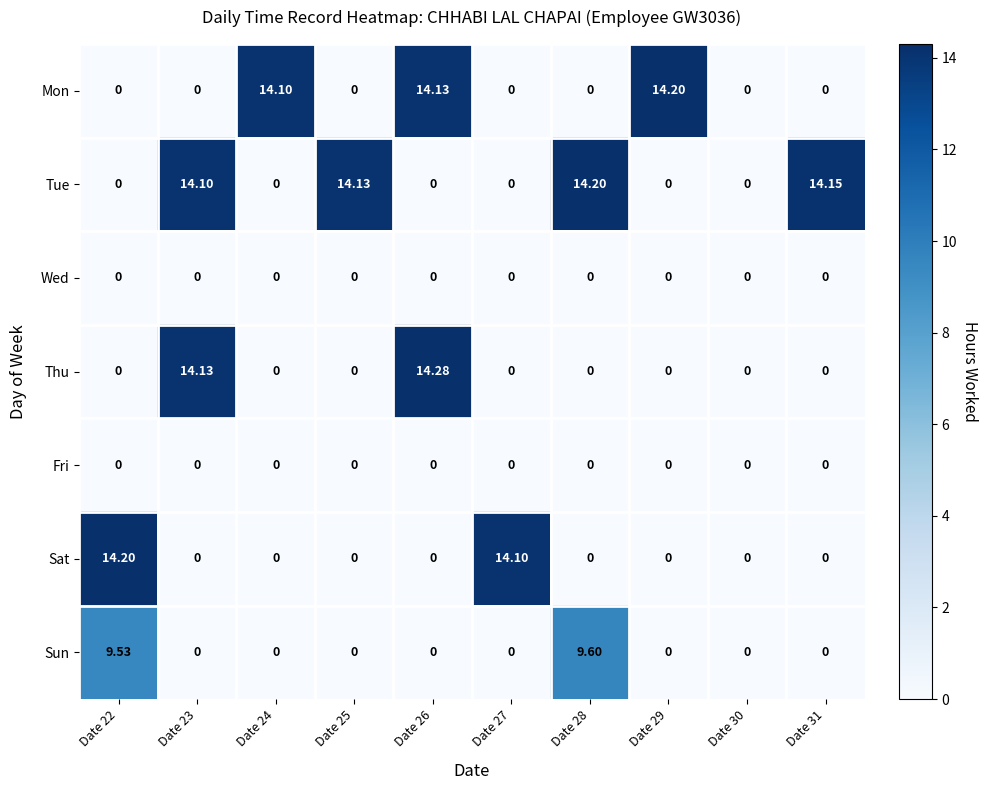

Between Date 26 and Date 28, which series saw the biggest shift?

Thu